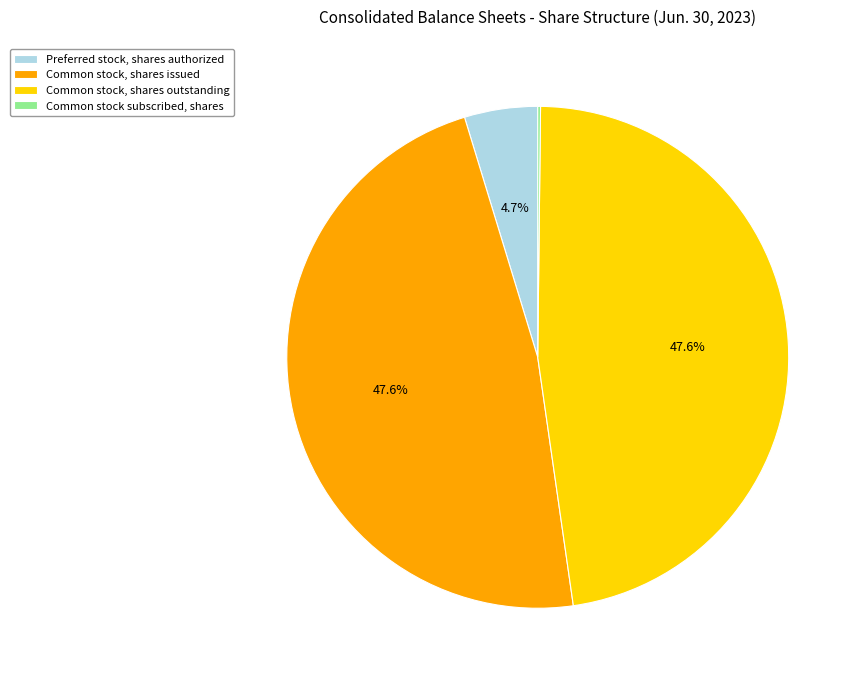

Does any single category account for the majority?

No